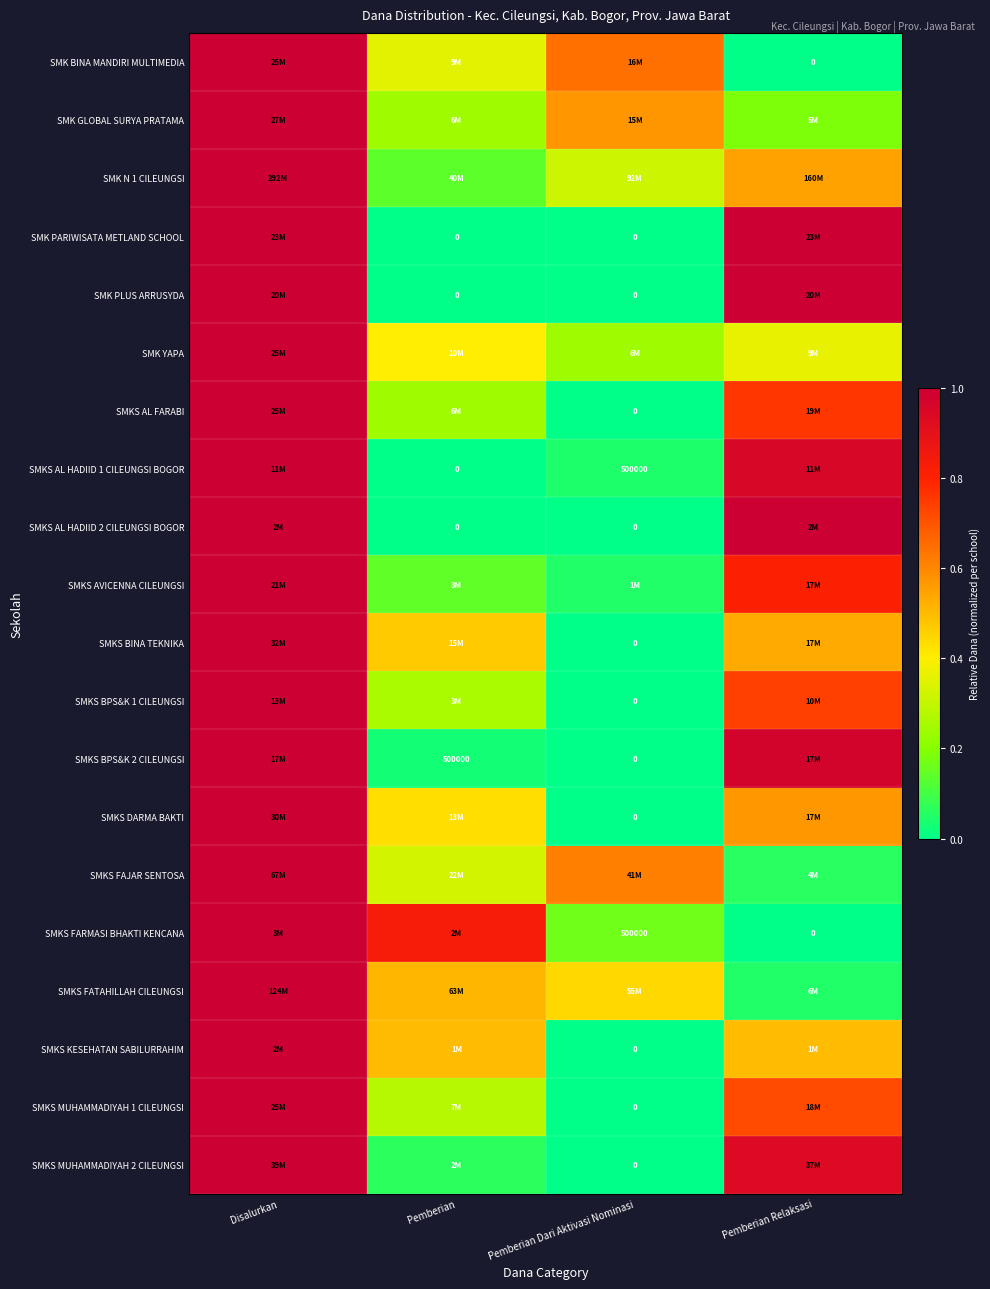

How many categories are shown in the chart?

4